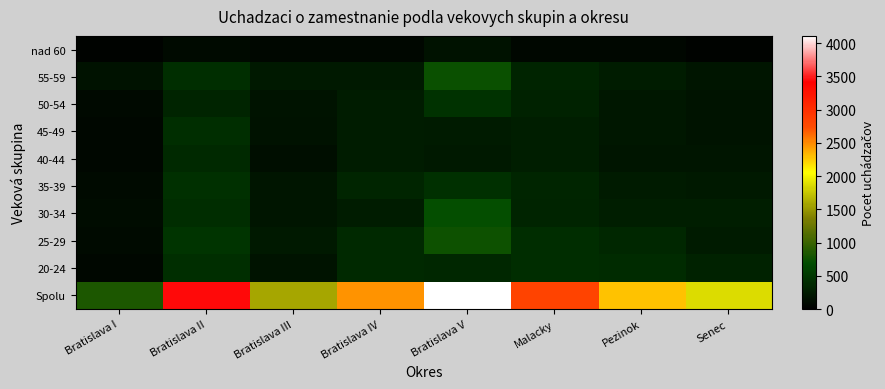

How many categories are shown in the chart?

8